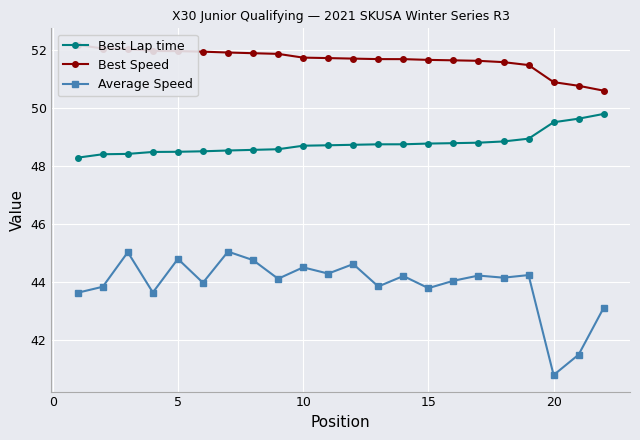

True or false: Average Speed and Best Lap time cross at least once.

False